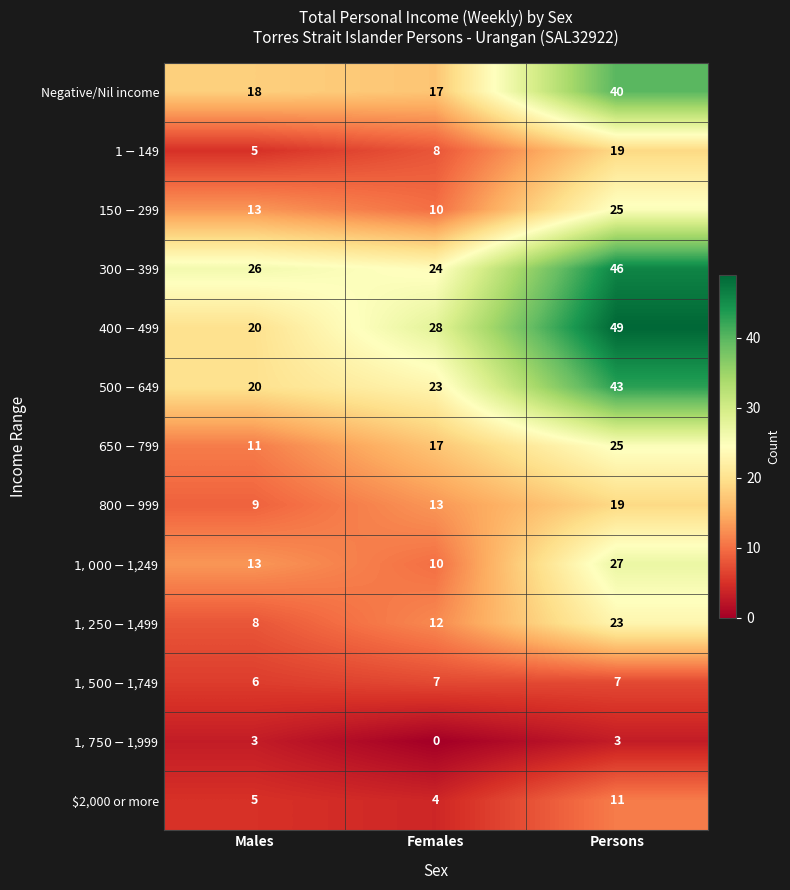

The Negative/Nil income series shows 5 at Females. True or false?

False